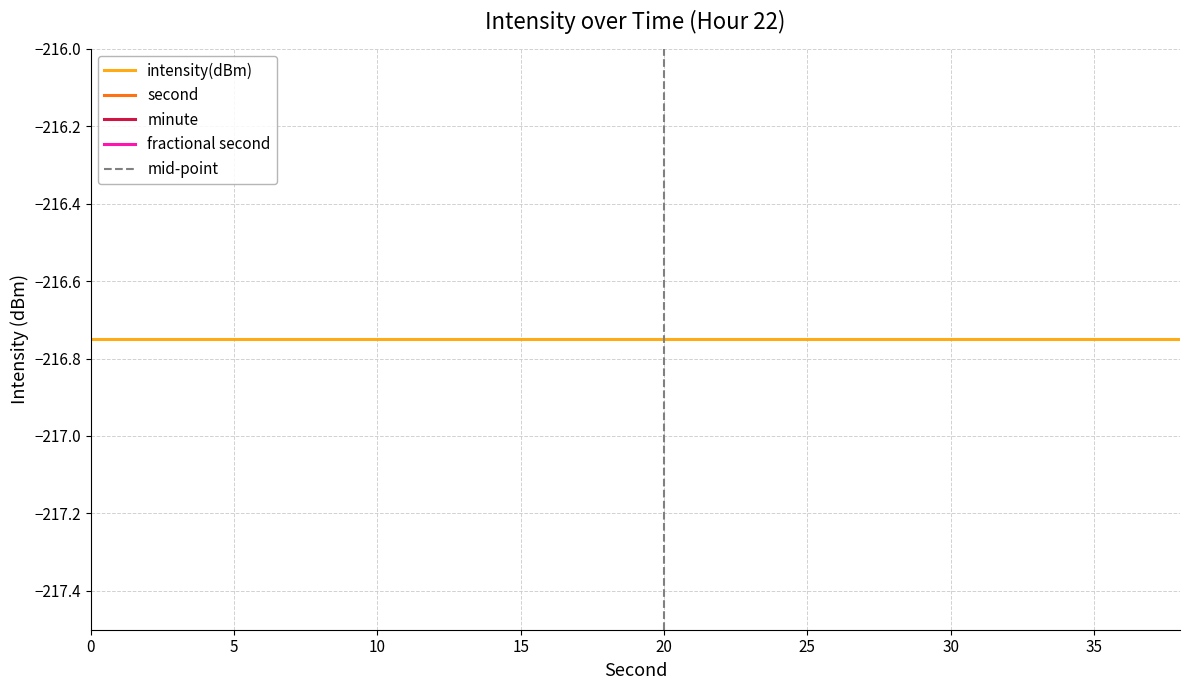

True or false: second has a value of 3.1 at 8.

False